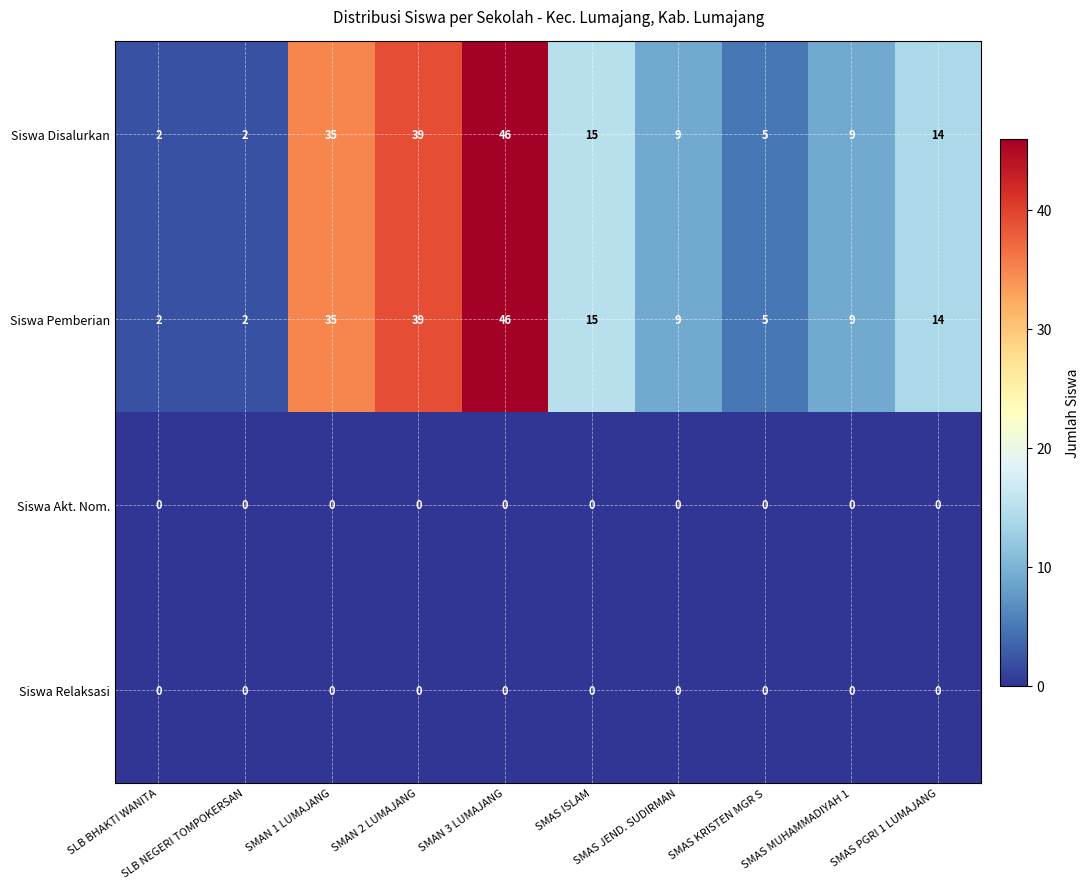

What is the total value across all series at SMAN 3 LUMAJANG?

92